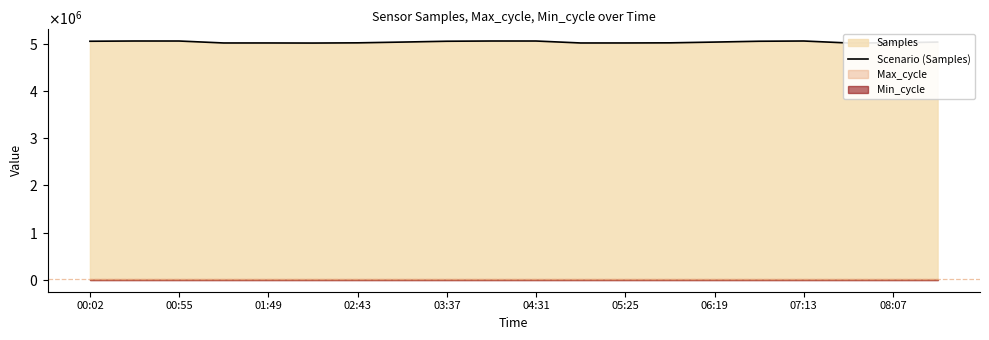

How many lines are shown in the chart?

1